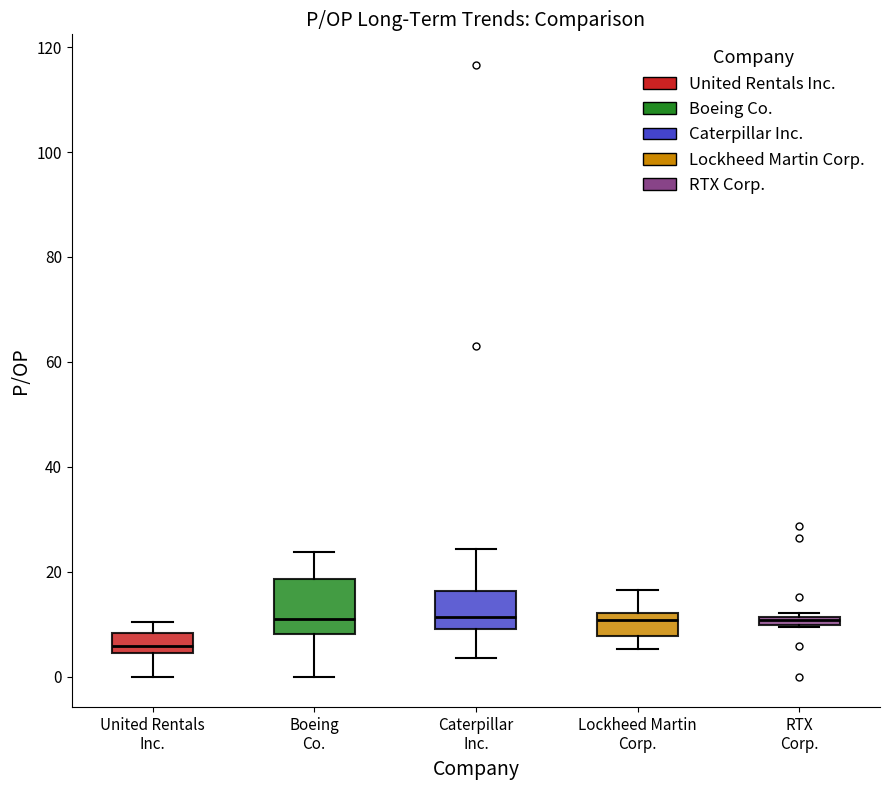

Which box's median line is the lowest?

United Rentals Inc.